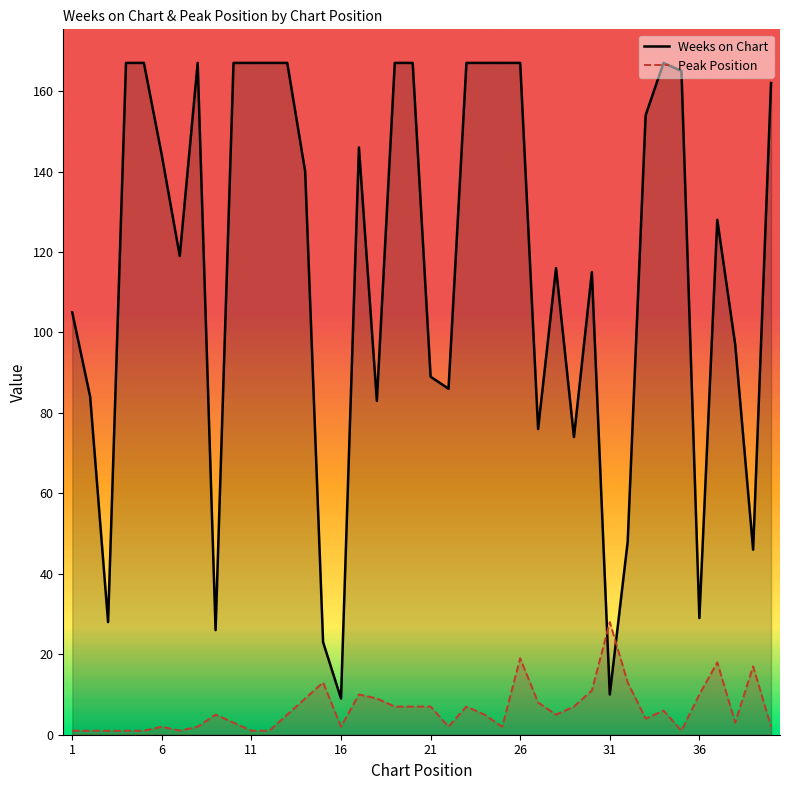

How many intersections are there between Peak Position and Weeks on Chart?

2